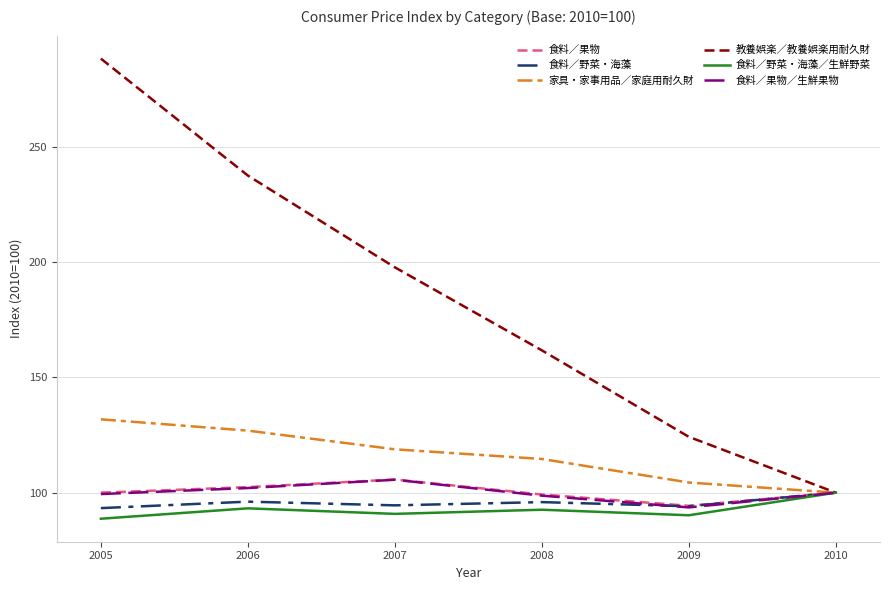

The value of 家具・家事用品／家庭用耐久財 at 2009 is 23.3. True or false?

False